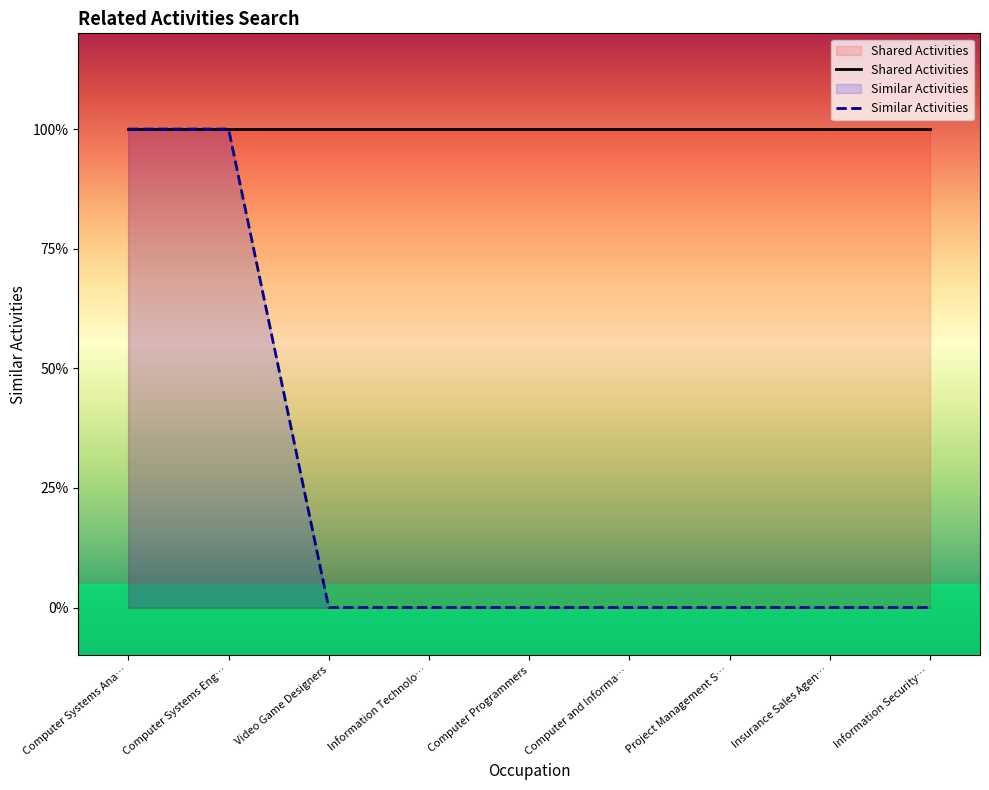

What is the label of the 3rd point from the right?

Project Management S…